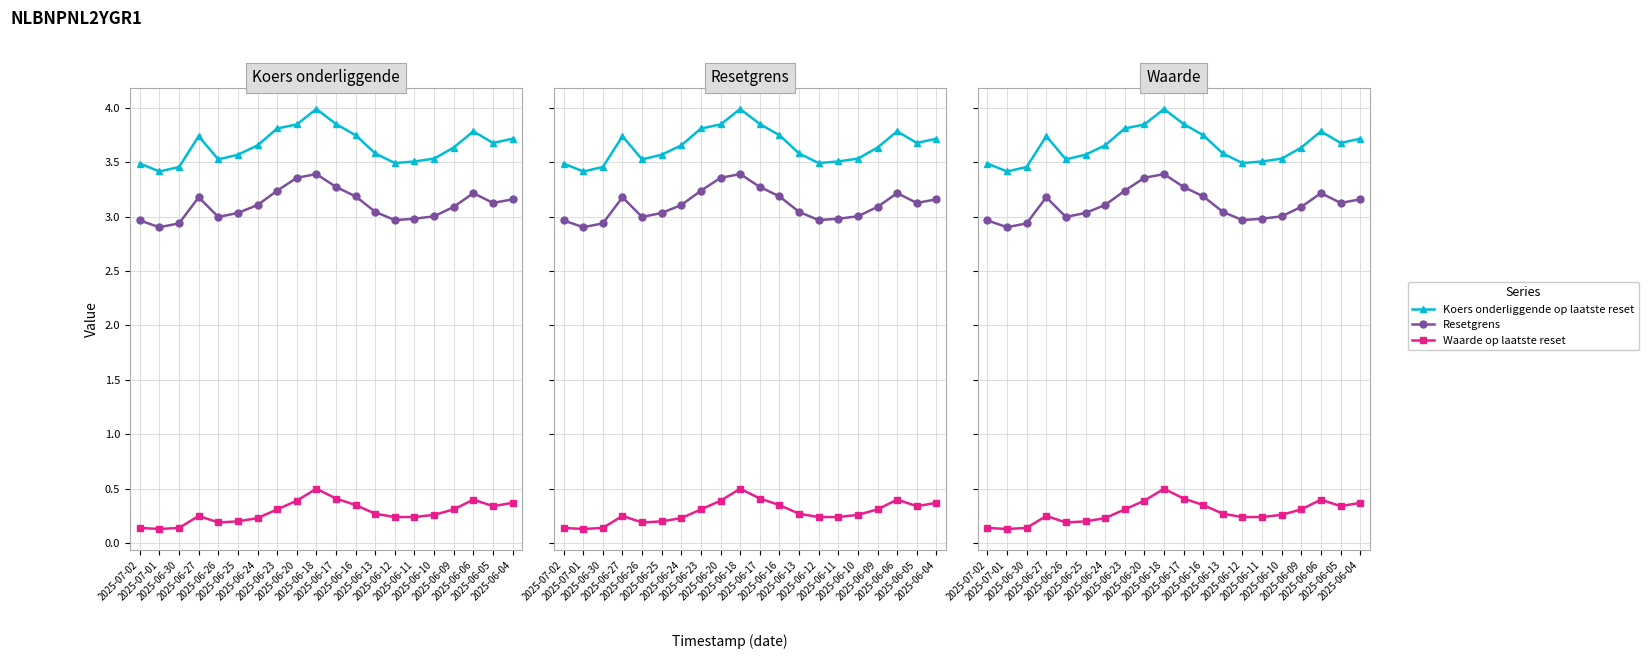

Which series has the widest spread of values?

Koers onderliggende op laatste reset